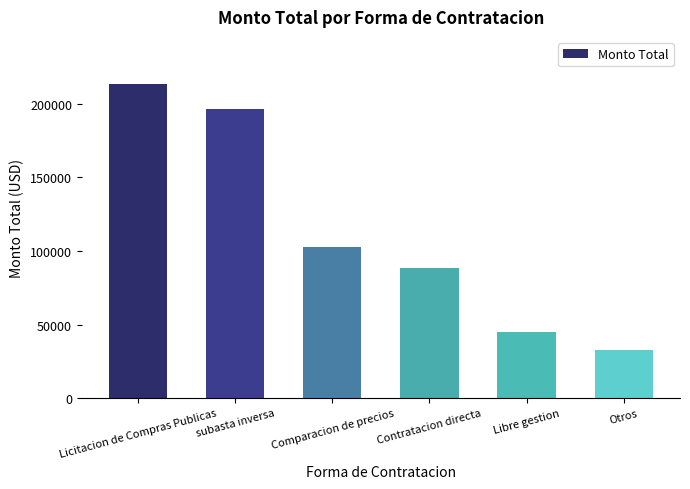

What is the label of the 6th bar from the right?

Licitacion de Compras Publicas